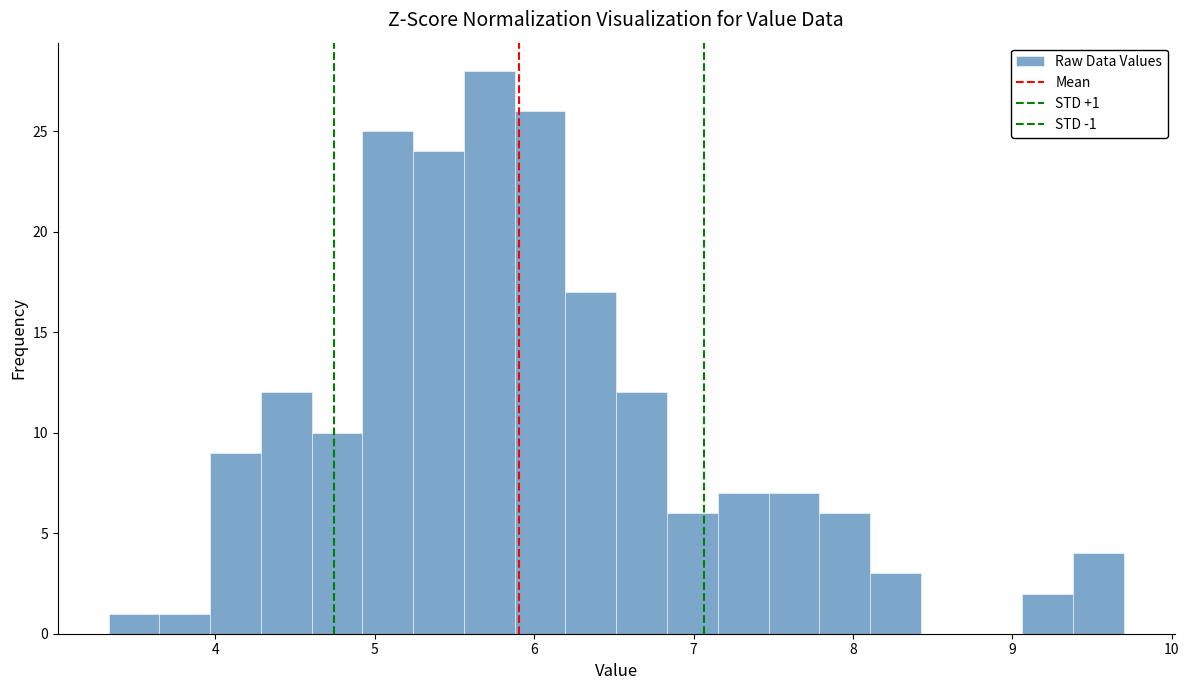

Read against the x-axis, roughly where is the centre of the tallest bar?

5.7